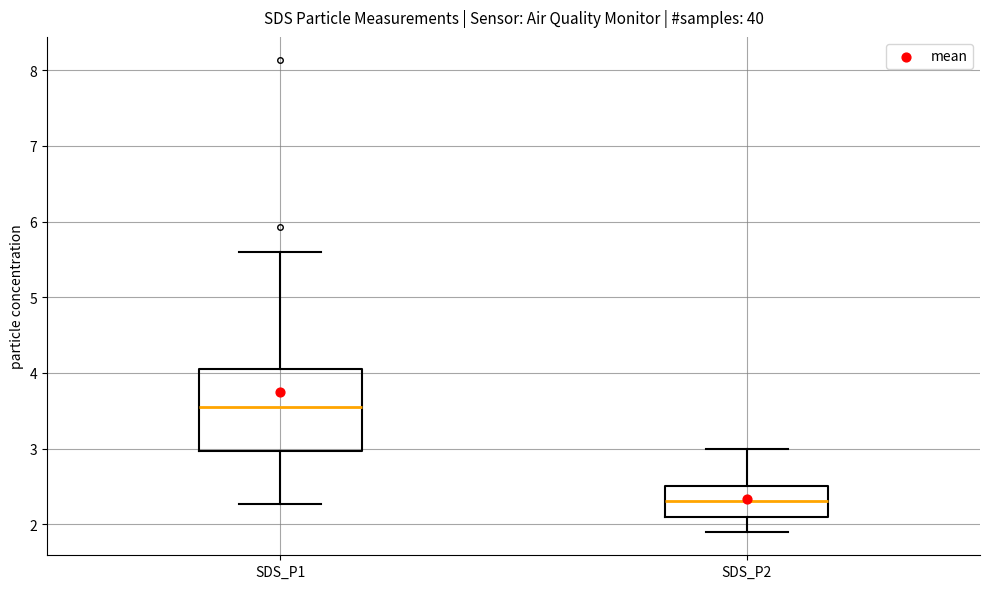

Reading left to right, read every box against the y-axis: the position of its median line, the range the box covers, and the ends of its whiskers. The values are not printed on the chart, so give them approximately, as read against the axis.

SDS_P1: median 3.6, box 3.0 to 4.1, whiskers 2.3 to 5.6
SDS_P2: median 2.3, box 2.1 to 2.5, whiskers 1.9 to 3.0